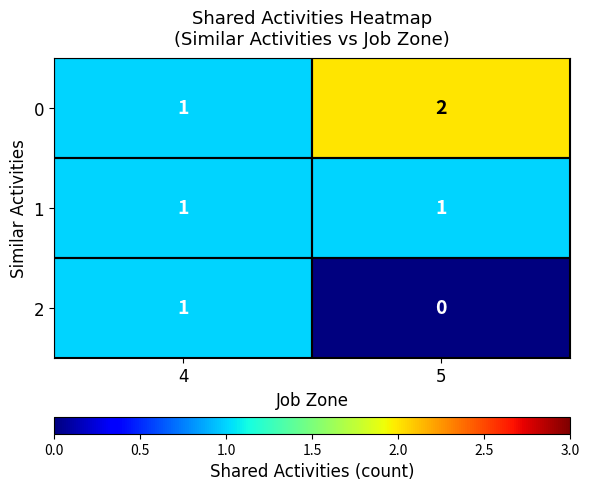

Which category has the lowest value across all series?

5